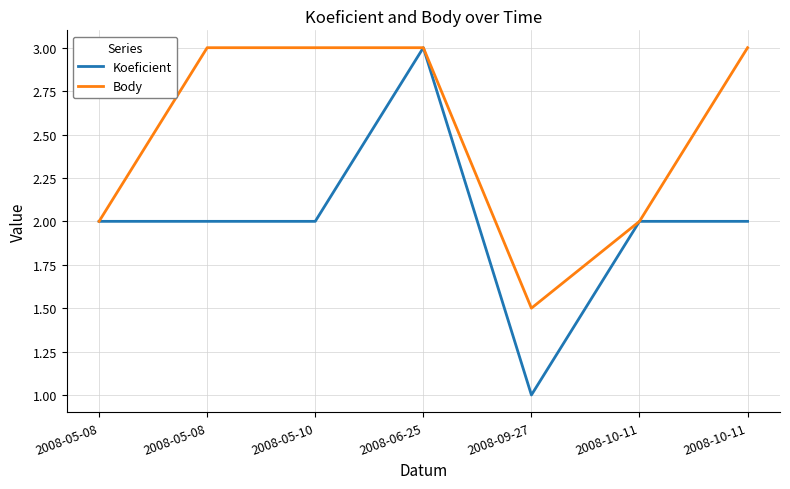

In Body, how many points are lower than both neighbors (excluding endpoints)?

1